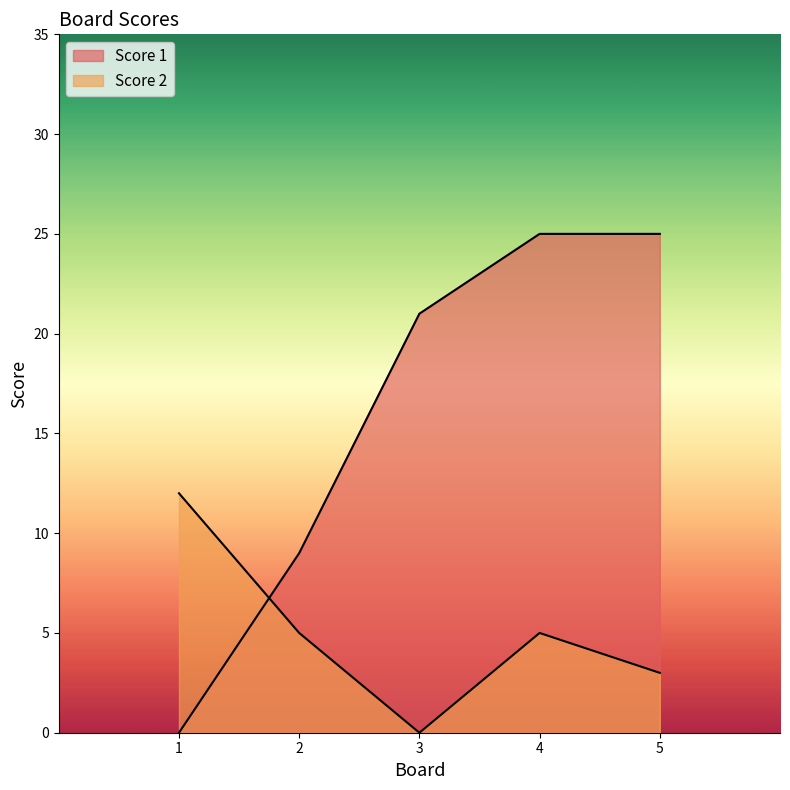

At which category is the sum across all series the highest?

4